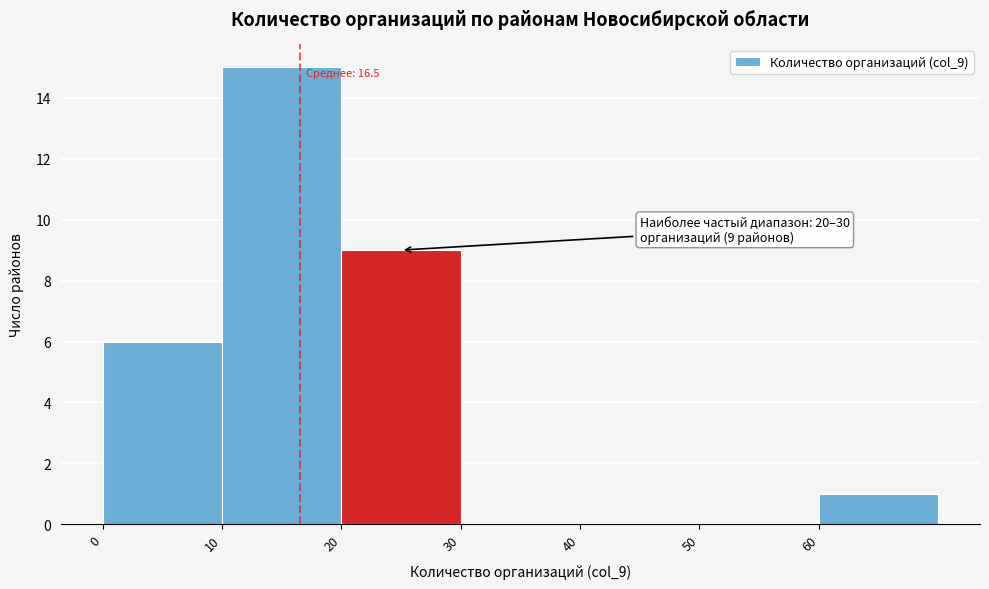

Which range on the x-axis has the tallest bar?

10 to 20